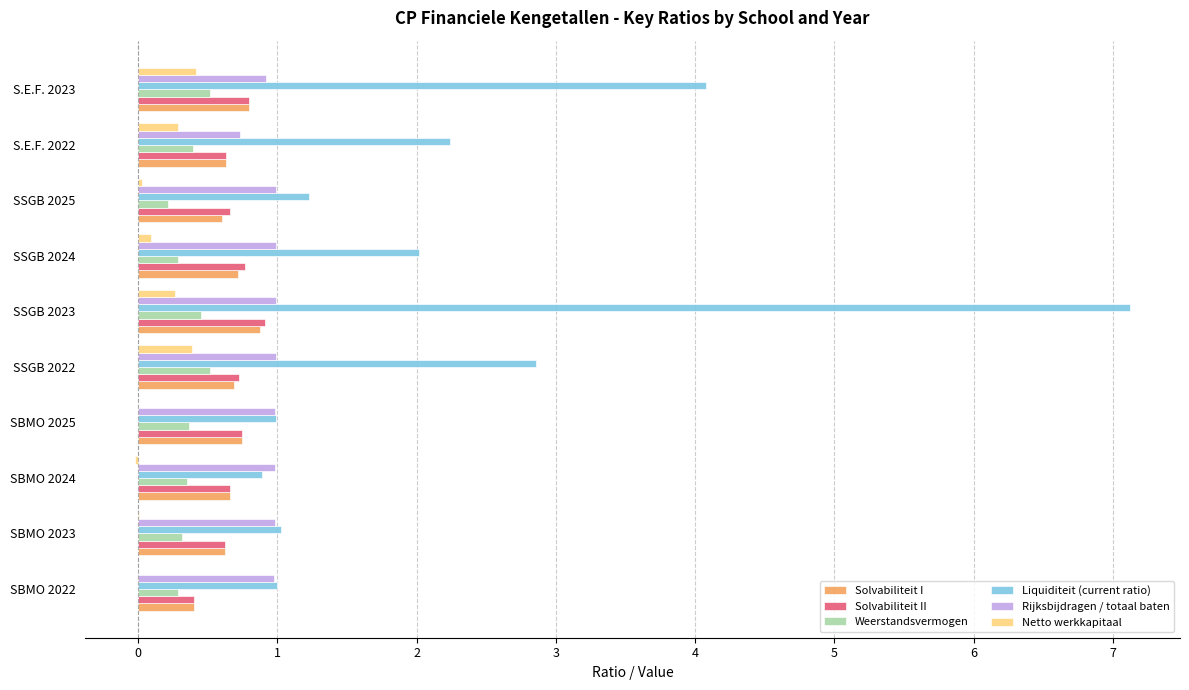

Read the Solvabiliteit II value at S.E.F. 2023.

0.8